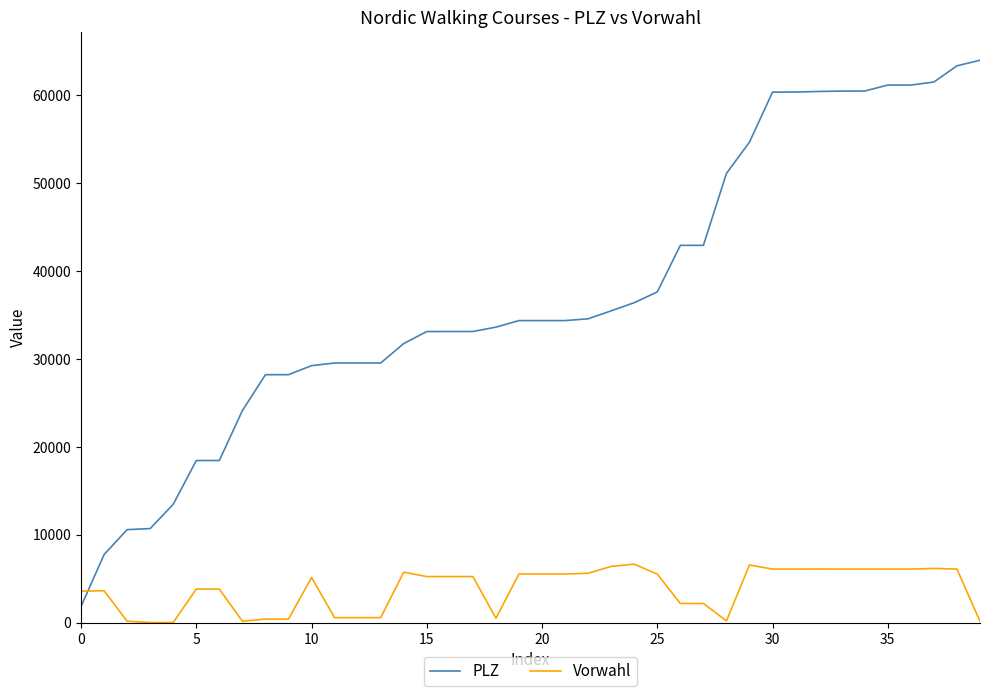

True or false: PLZ and Vorwahl intersect in this chart.

True